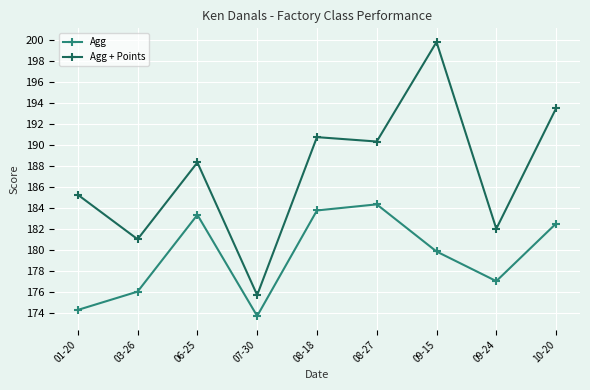

What is the highest value of the Agg + Points series?

199.8